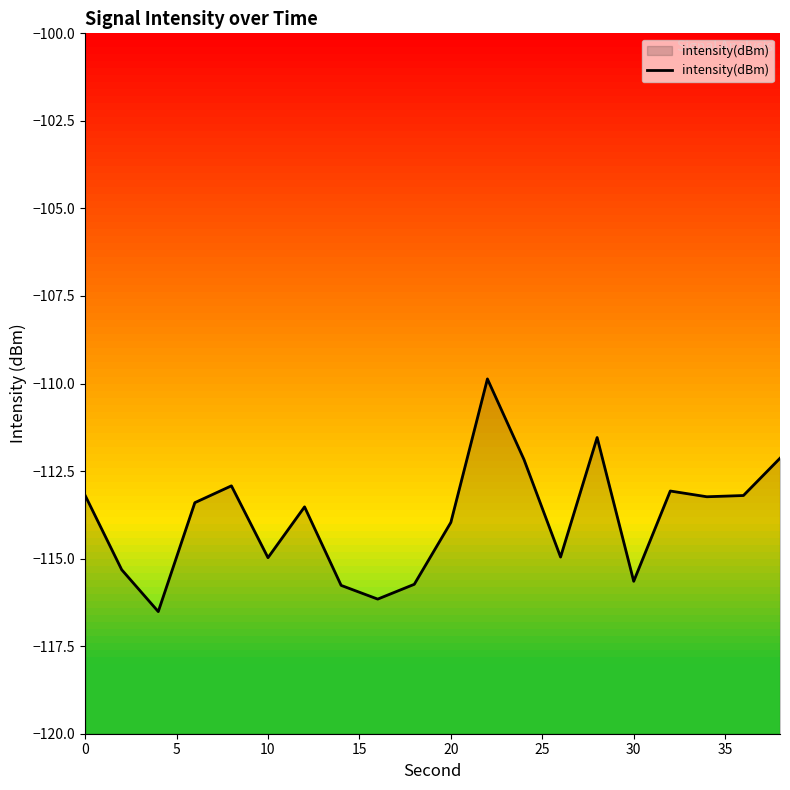

What is the minimum value shown in the chart?

-116.5